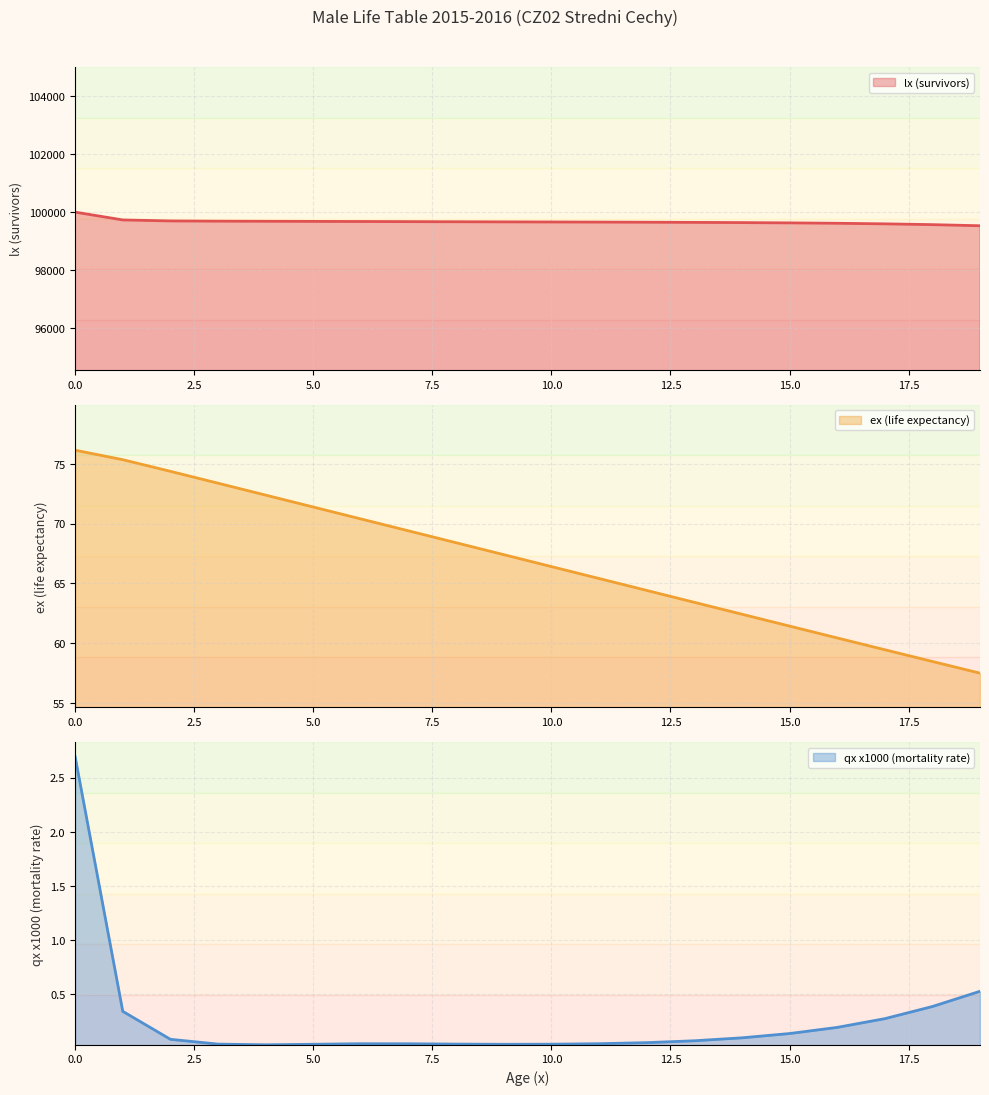

Reading left to right, what are all the values shown in this chart?

lx (survivors): 0=100000.0	1=99730.7	2=99696.5	3=99688.0	4=99683.9	5=99680.5	6=99676.6	7=99672.2	8=99667.8	9=99663.7	10=99659.8	11=99655.9	12=99651.4	13=99646.0	14=99638.9	15=99629.1	16=99615.3	17=99595.9	18=99568.4	19=99529.8
ex (life expectancy): 0=76.1	1=75.3	2=74.4	3=73.4	4=72.4	5=71.4	6=70.4	7=69.4	8=68.4	9=67.4	10=66.4	11=65.4	12=64.4	13=63.4	14=62.4	15=61.4	16=60.4	17=59.4	18=58.5	19=57.5
qx x1000 (mortality rate): 0=2.7	1=0.3	2=0.1	3=0.0	4=0.0	5=0.0	6=0.0	7=0.0	8=0.0	9=0.0	10=0.0	11=0.0	12=0.1	13=0.1	14=0.1	15=0.1	16=0.2	17=0.3	18=0.4	19=0.5